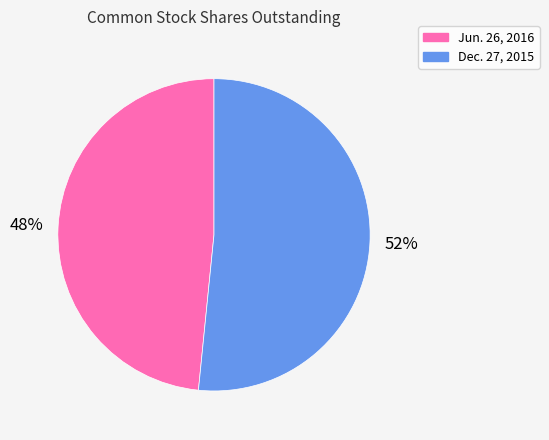

Is there a majority slice in this chart?

Yes